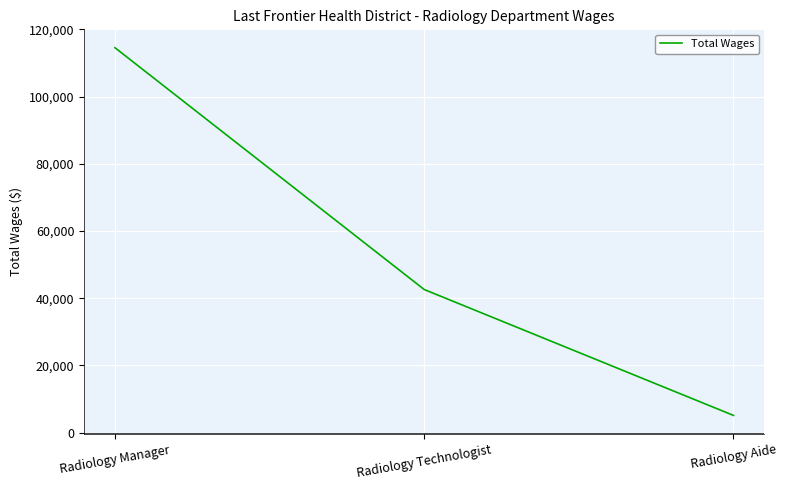

How many values are below 42571?

1